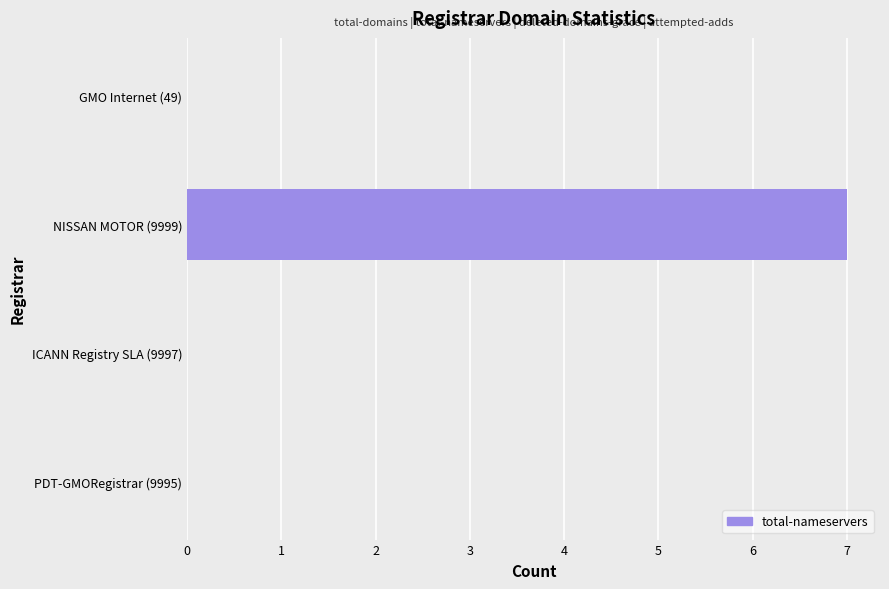

Reading bottom to top, transcribe all the data shown in this chart.

PDT-GMORegistrar (9995)=0	ICANN Registry SLA (9997)=0	NISSAN MOTOR (9999)=7	GMO Internet (49)=0